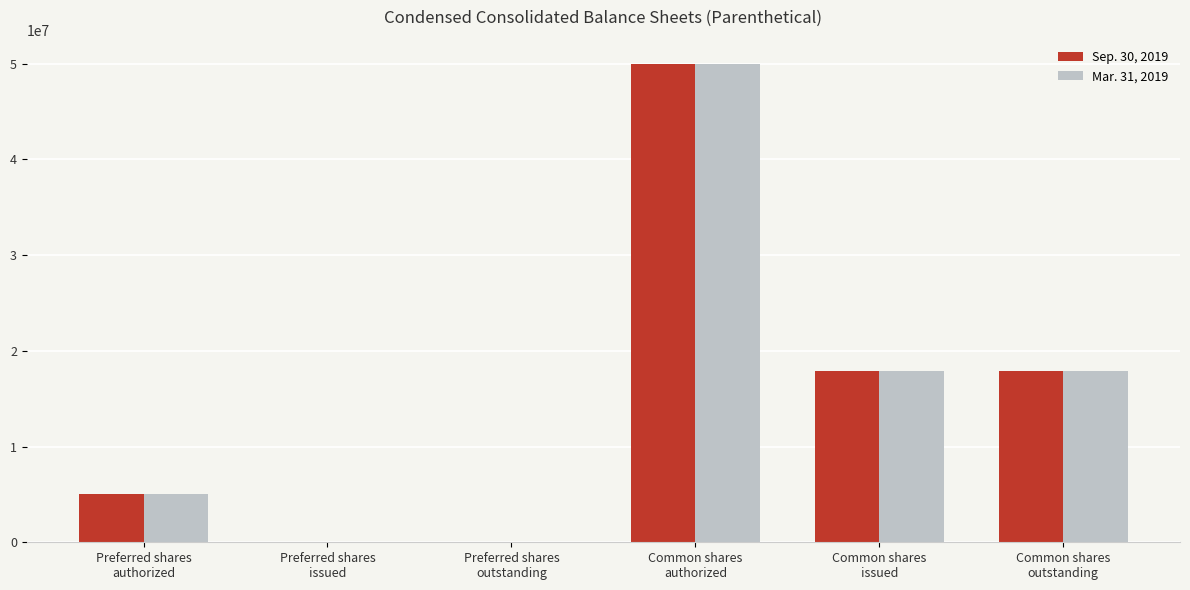

What is the greatest value displayed?

50000000